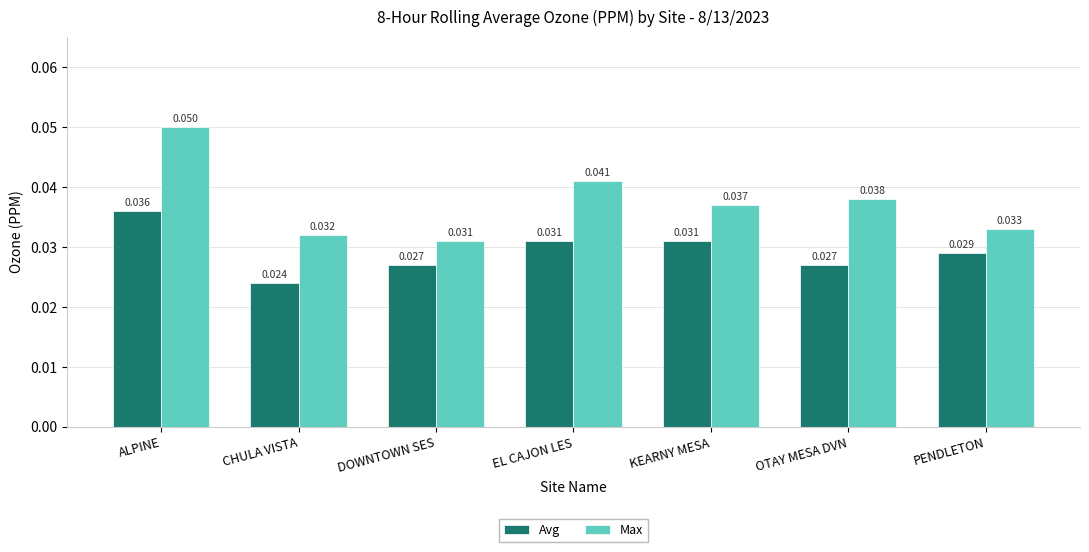

At which label is Avg closest to 0?

CHULA VISTA